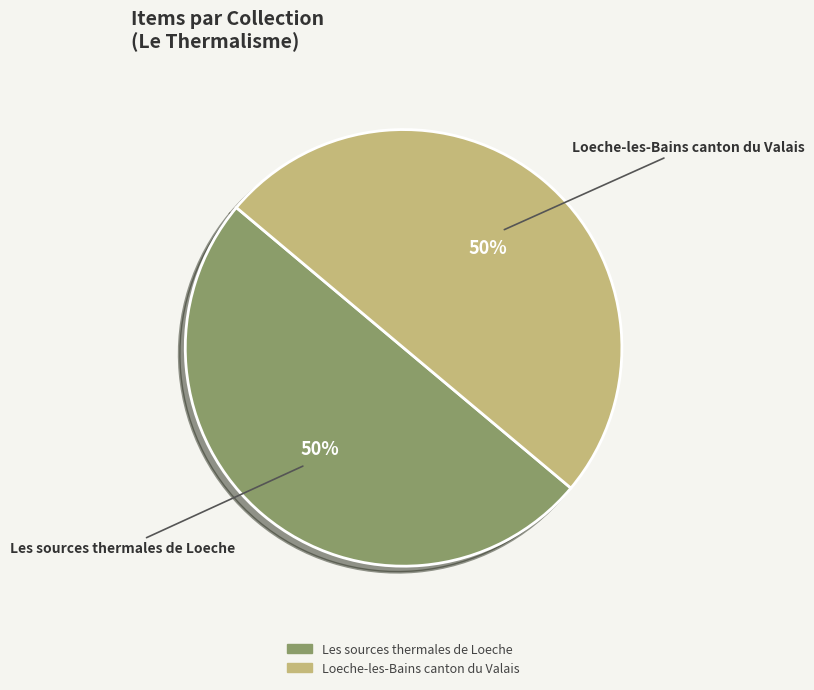

How many slices are in this pie chart?

2